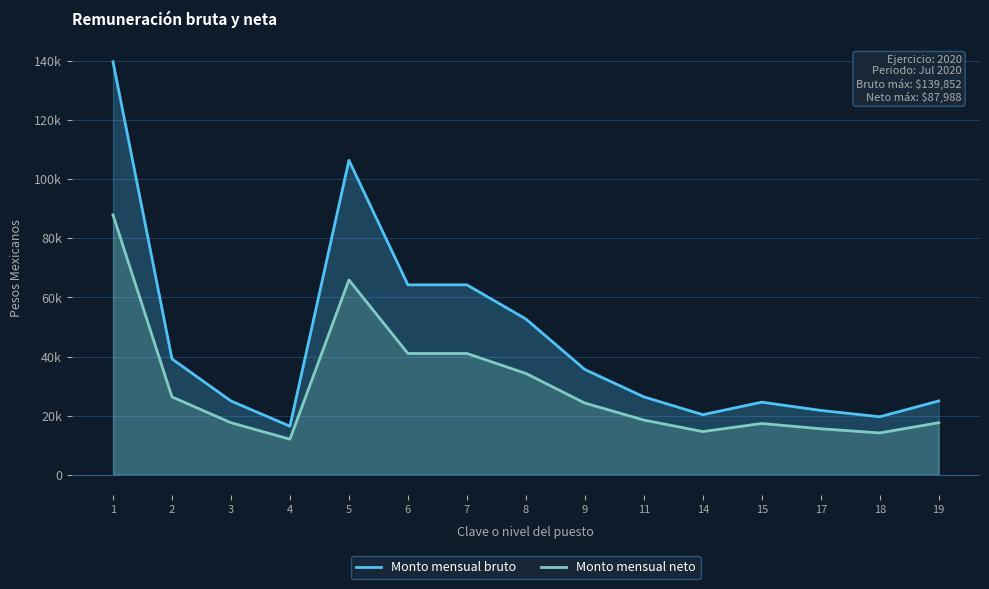

What is the value of the Monto mensual bruto point at the 11th from the left?

20300.1